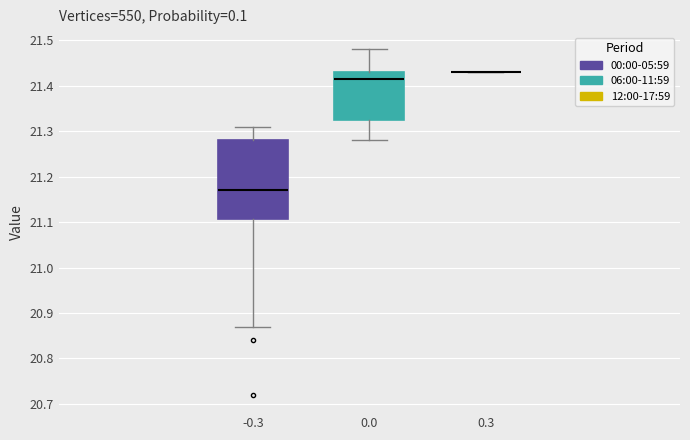

Which box is the tallest, from its lower edge to its upper edge?

-0.3